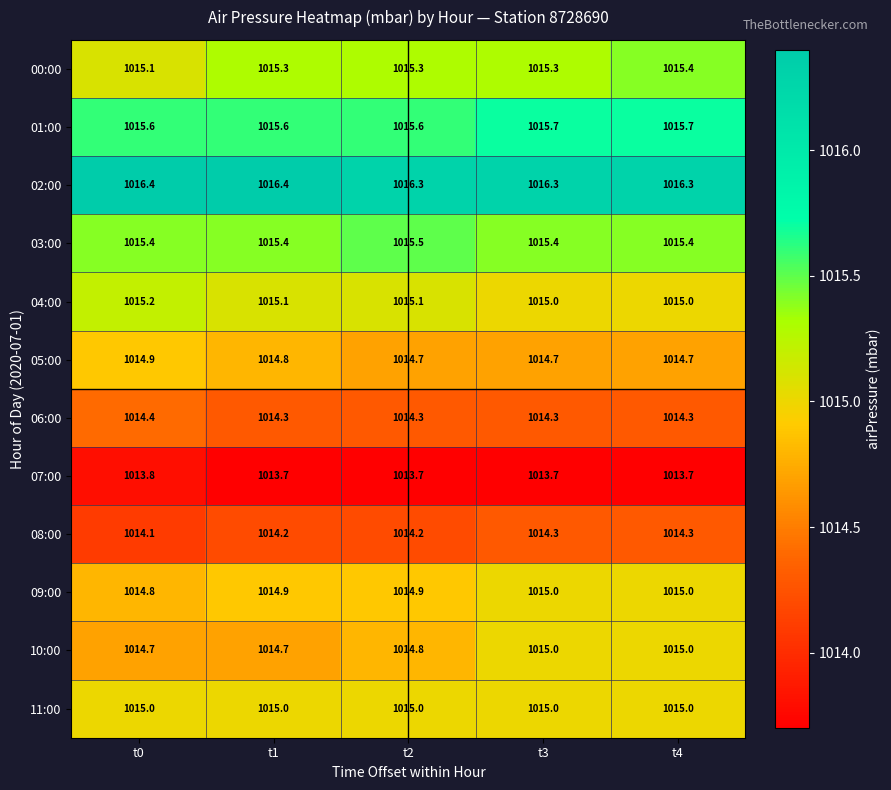

Which series has the largest total across all categories?

02:00